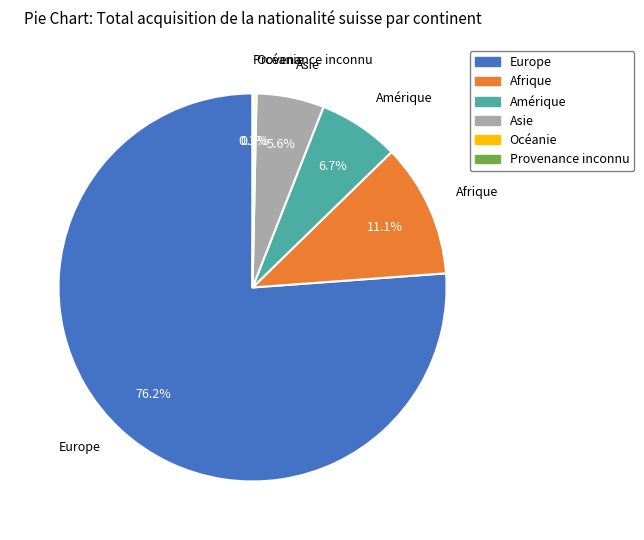

What is the ratio of the value at Afrique to the value at Amérique?

1.7